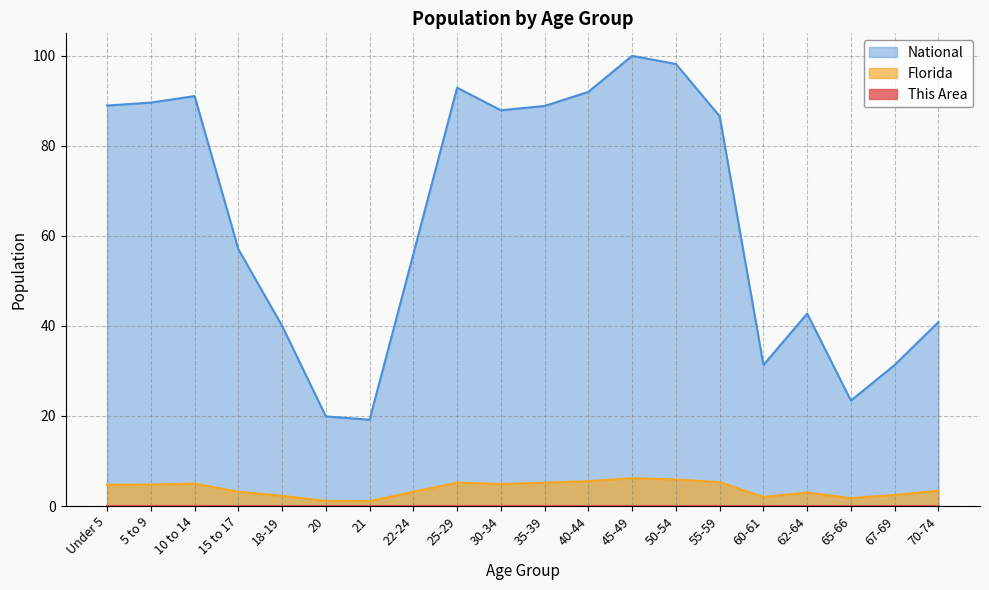

What are all the series names shown in the legend?

This Area, Florida, National